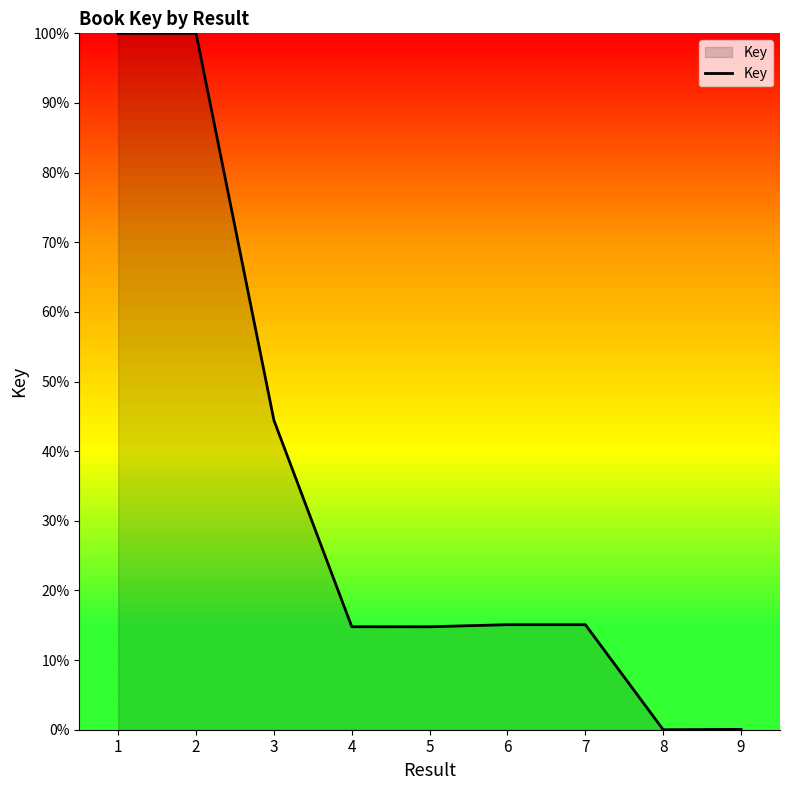

The value at 7 is 6.5. True or false?

False